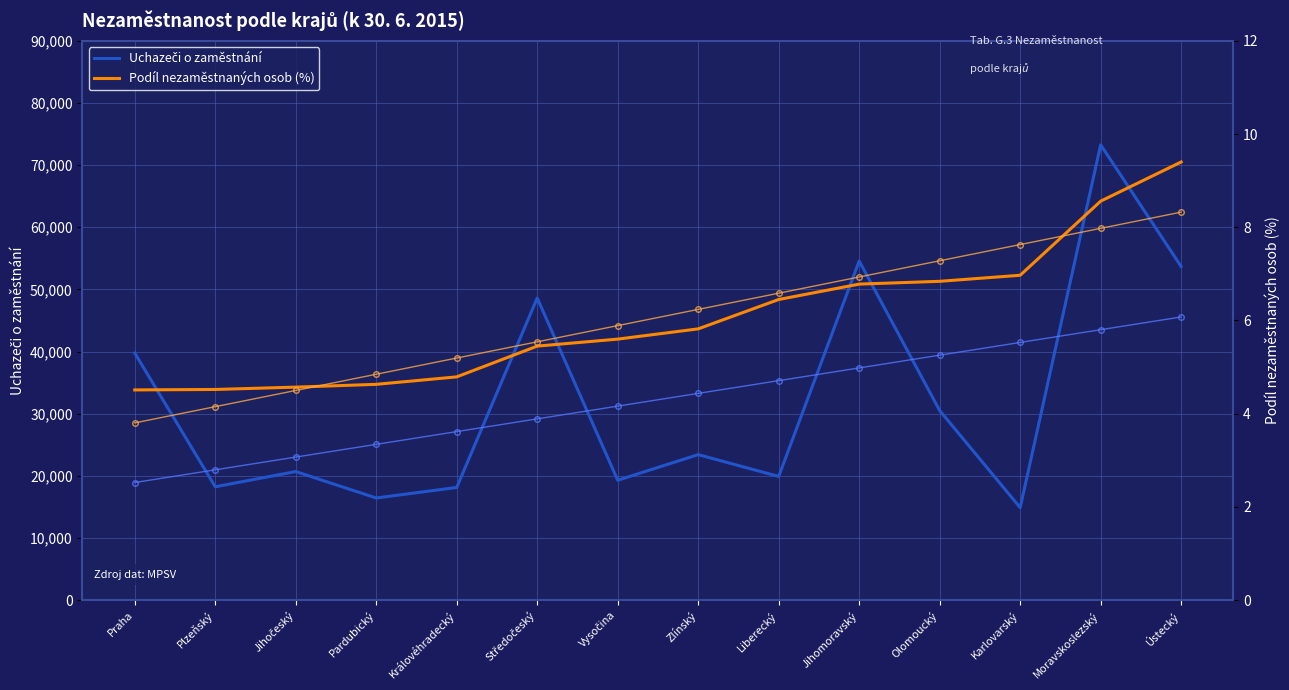

The Trend podíl series shows 8.3 at Ústecký. True or false?

True